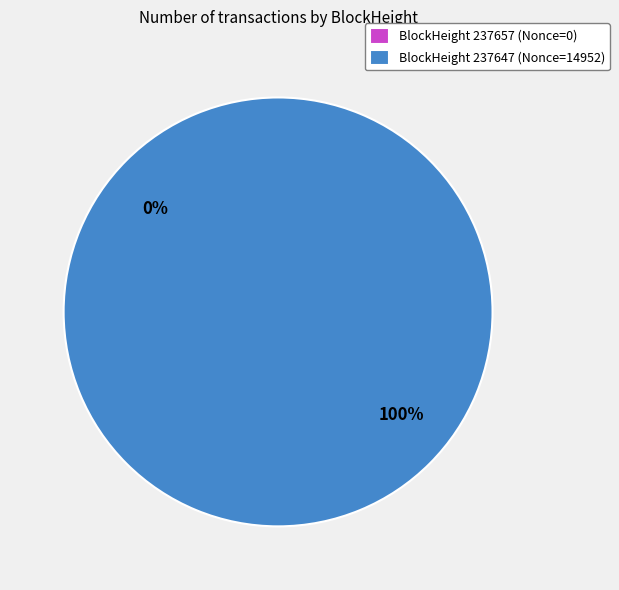

To the nearest percent, what percentage of the pie is BlockHeight 237647 (Nonce=14952)?

100%